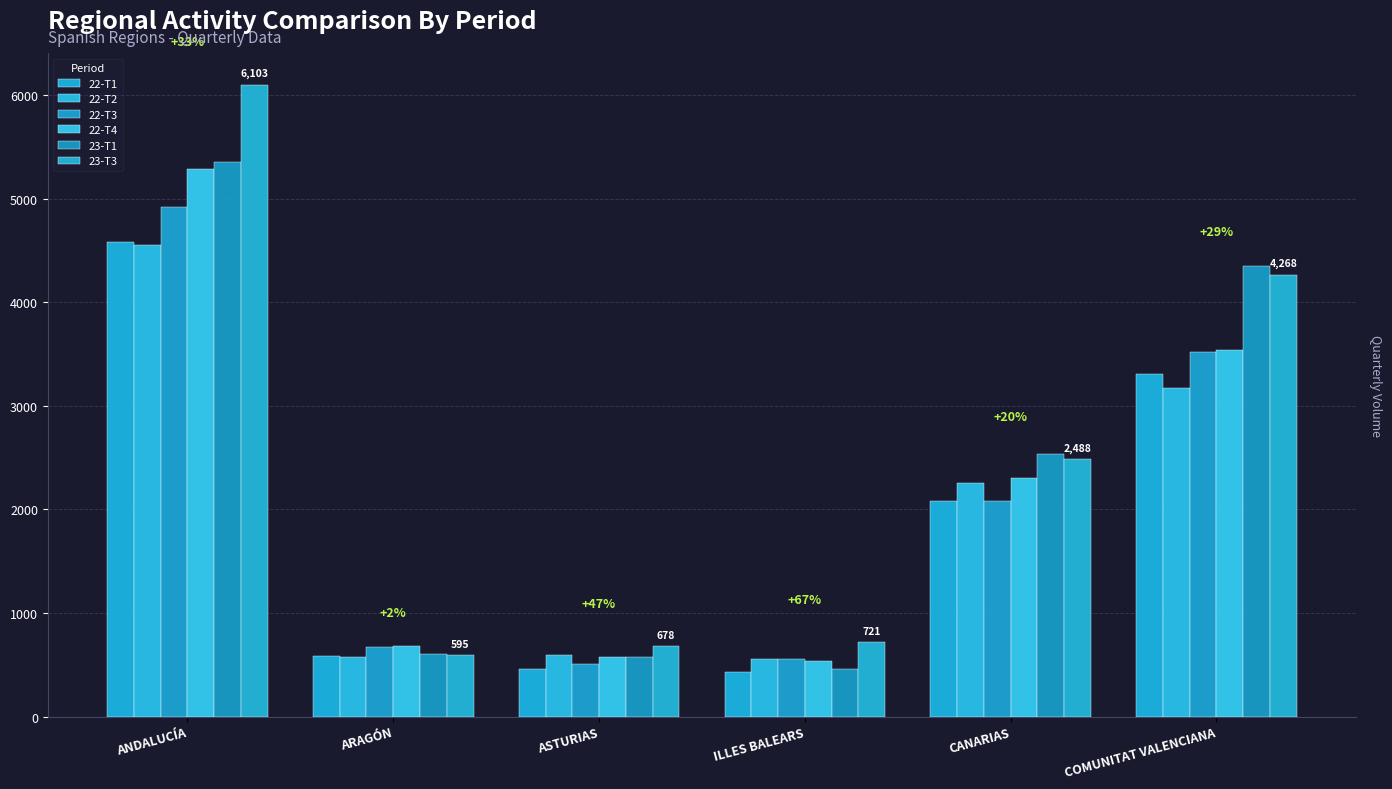

What is the sum of the 22-T1 values at ILLES BALEARS and ARAGÓN?

1014